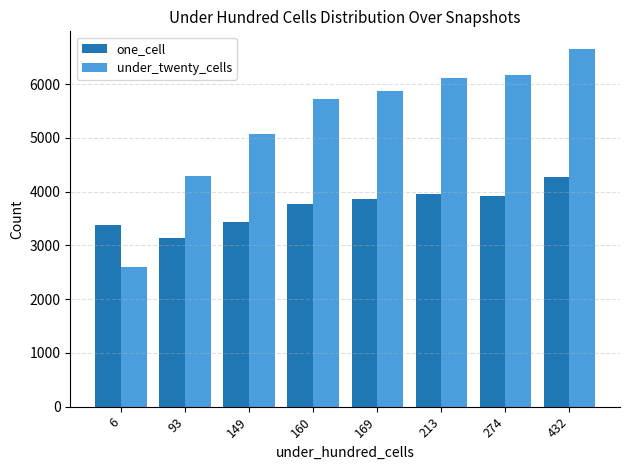

How many distinct data groups are displayed?

2